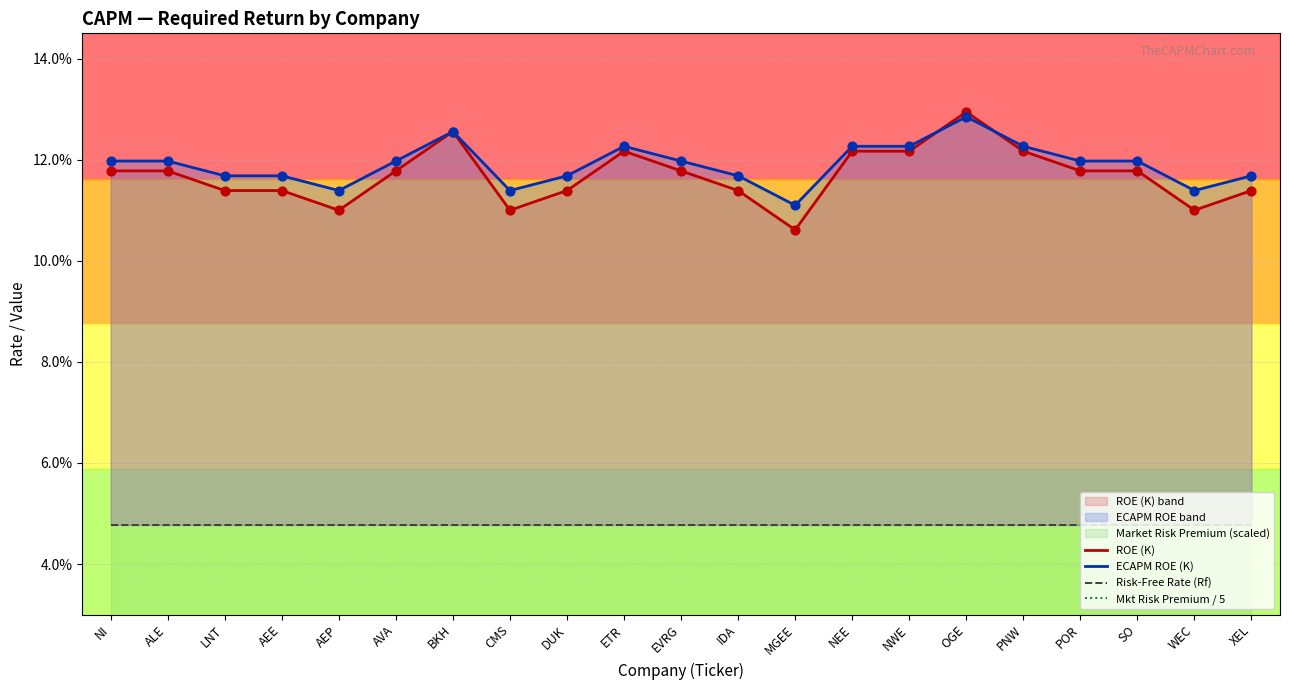

Which series contains the highest Y value?

ROE (K)